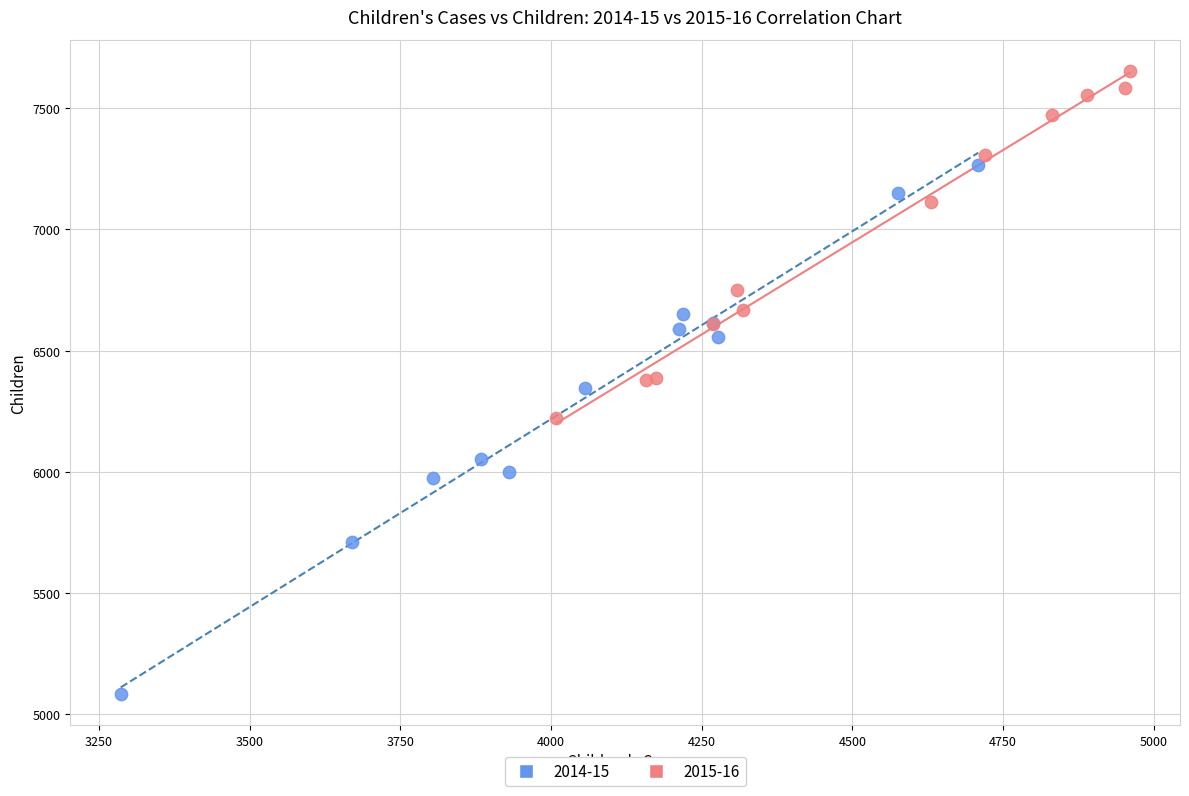

Which series contains the lowest Y value?

2014-15